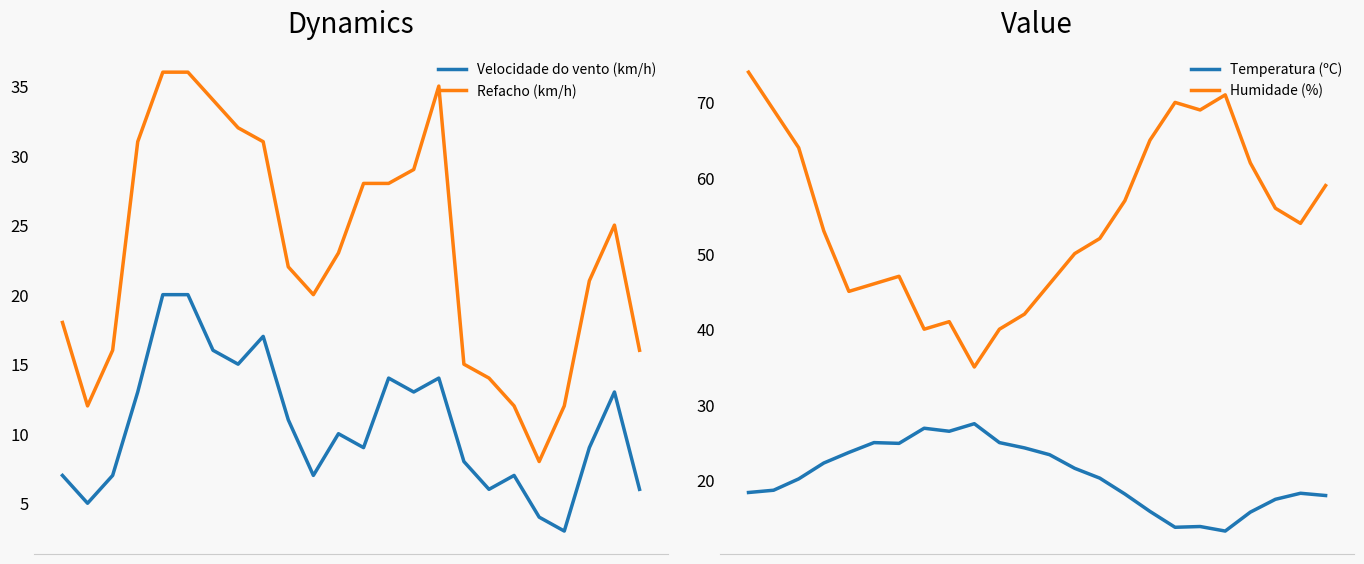

Reading left to right, transcribe all the data shown in this chart.

Velocidade do vento (km/h): 0=7.0	1=5.0	2=7.0	3=13.0	4=20.0	5=20.0	6=16.0	7=15.0	8=17.0	9=11.0	10=7.0	11=10.0	12=9.0	13=14.0	14=13.0	15=14.0	16=8.0	17=6.0	18=7.0	19=4.0	20=3.0	21=9.0	22=13.0	23=6.0
Refacho (km/h): 0=18.0	1=12.0	2=16.0	3=31.0	4=36.0	5=36.0	6=34.0	7=32.0	8=31.0	9=22.0	10=20.0	11=23.0	12=28.0	13=28.0	14=29.0	15=35.0	16=15.0	17=14.0	18=12.0	19=8.0	20=12.0	21=21.0	22=25.0	23=16.0
Temperatura (ºC): 0=18.4	1=18.7	2=20.2	3=22.3	4=23.7	5=25.0	6=24.9	7=26.9	8=26.5	9=27.5	10=25.0	11=24.3	12=23.4	13=21.6	14=20.3	15=18.2	16=15.9	17=13.8	18=13.9	19=13.3	20=15.8	21=17.5	22=18.3	23=18.0
Humidade (%): 0=74.0	1=69.0	2=64.0	3=53.0	4=45.0	5=46.0	6=47.0	7=40.0	8=41.0	9=35.0	10=40.0	11=42.0	12=46.0	13=50.0	14=52.0	15=57.0	16=65.0	17=70.0	18=69.0	19=71.0	20=62.0	21=56.0	22=54.0	23=59.0